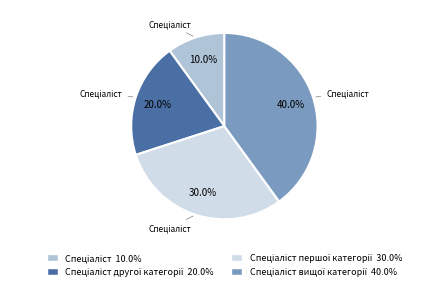

How many segments does this pie chart have?

4